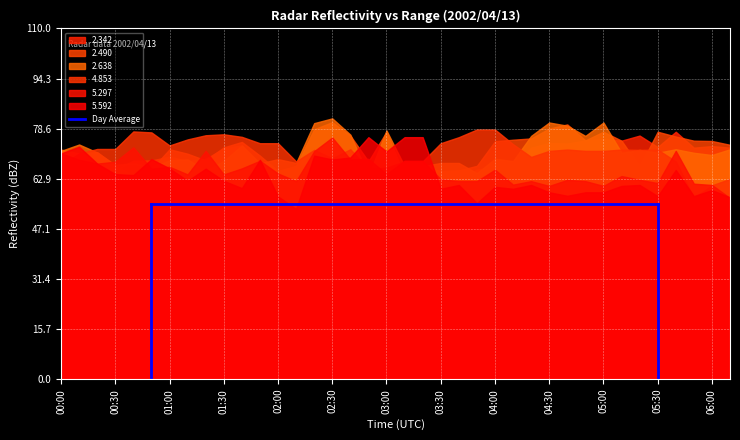

What is the difference between the second highest and second lowest values in the 2.490 series?

16.2